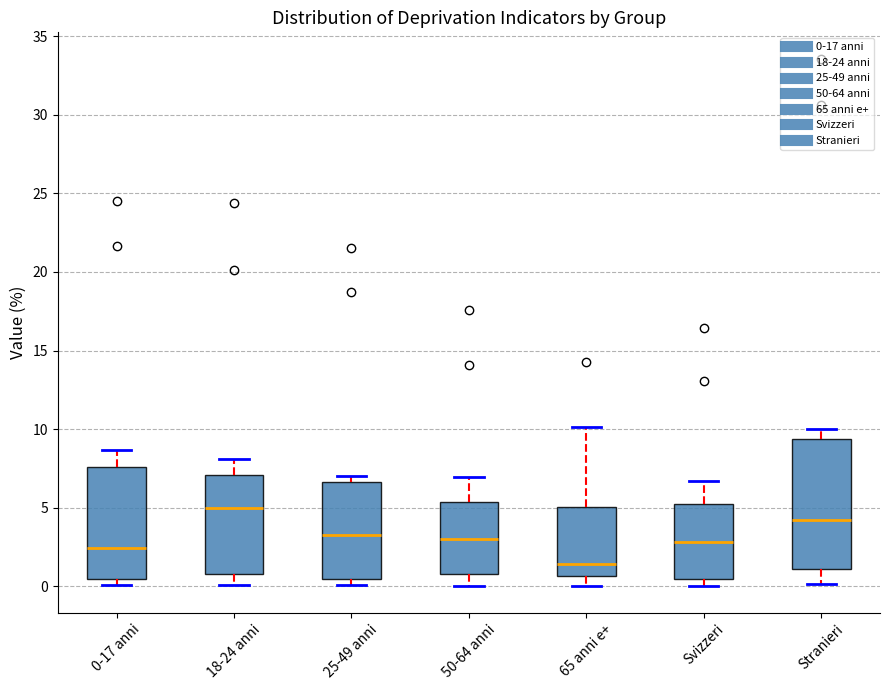

Reading left to right, transcribe this box plot: for each box, give where its median line is, the range the box spans, and where its two whiskers end, as read against the y-axis. The values are not printed on the chart, so give them approximately, as read against the axis.

0-17 anni: median 2.5, box 0.5 to 7.5, whiskers 0.0 to 8.5
18-24 anni: median 5.0, box 1.0 to 7.0, whiskers 0.0 to 8.0
25-49 anni: median 3.0, box 0.5 to 6.5, whiskers 0.0 to 7.0
50-64 anni: median 3.0, box 1.0 to 5.5, whiskers 0.0 to 7.0
65 anni e+: median 1.5, box 0.5 to 5.0, whiskers 0.0 to 10.0
Svizzeri: median 3.0, box 0.5 to 5.0, whiskers 0.0 to 6.5
Stranieri: median 4.0, box 1.0 to 9.5, whiskers 0.0 to 10.0